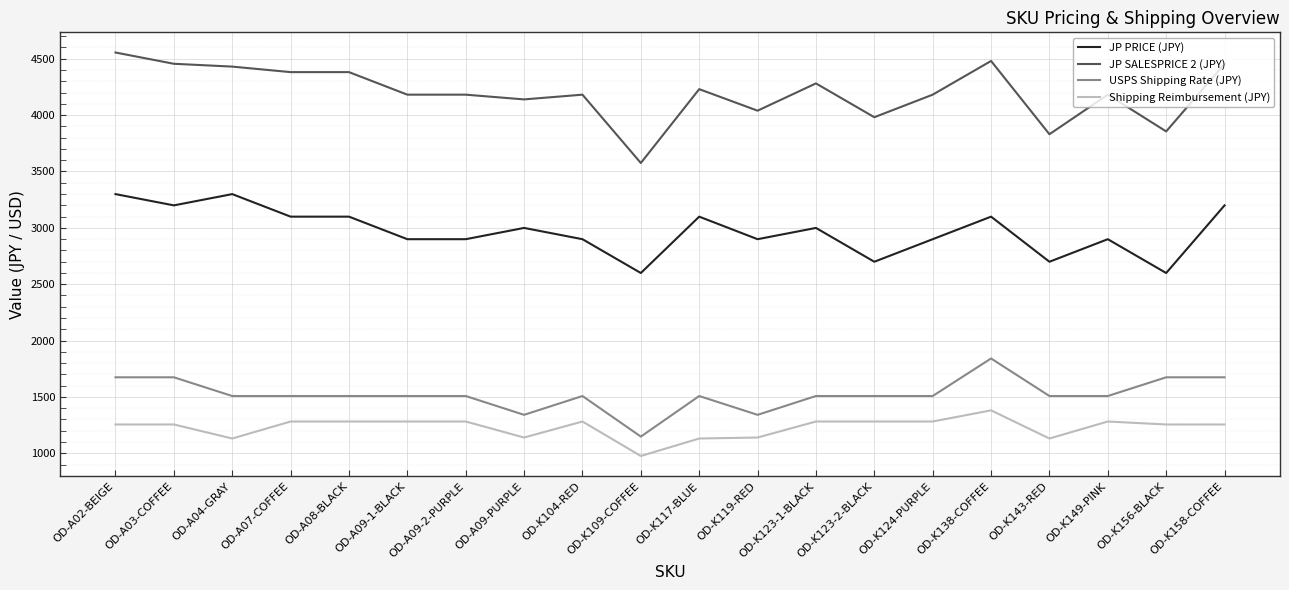

What is the spread (max minus min) of values at OD-A08-BLACK?

3099.2